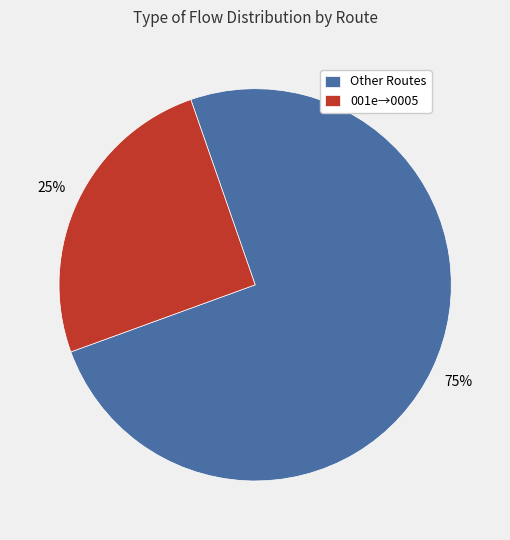

Which slice is the largest?

Other Routes